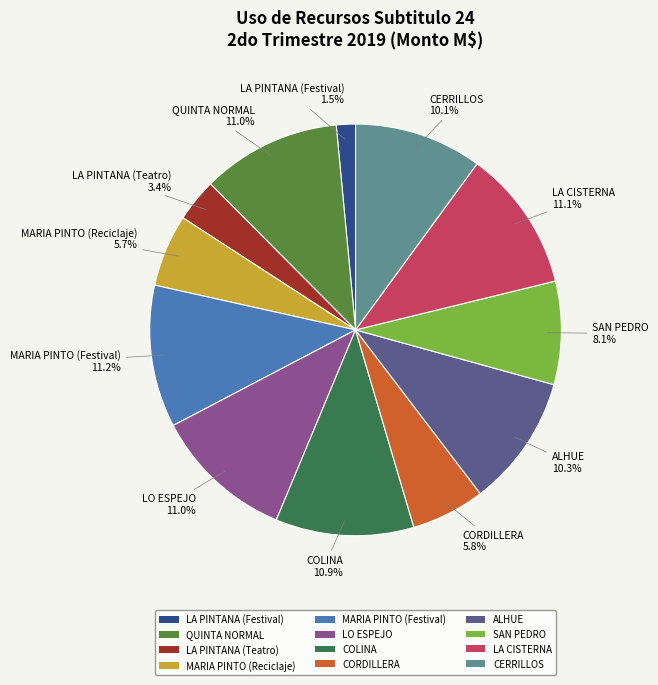

Between LO ESPEJO and LA PINTANA (Teatro), which is larger?

LO ESPEJO